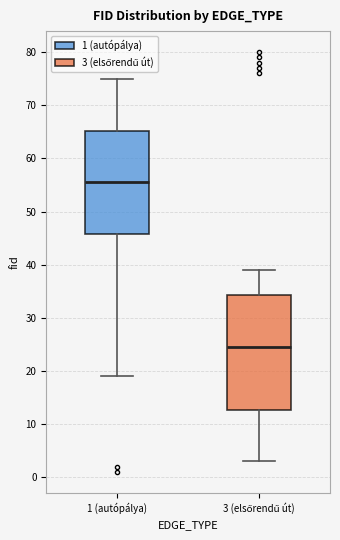

Reading left to right, transcribe this box plot: for each box, give where its median line is, the range the box spans, and where its two whiskers end, as read against the y-axis. The values are not printed on the chart, so give them approximately, as read against the axis.

1 (autópálya): median 56, box 46 to 65, whiskers 19 to 75
3 (elsőrendű út): median 25, box 13 to 34, whiskers 3 to 39